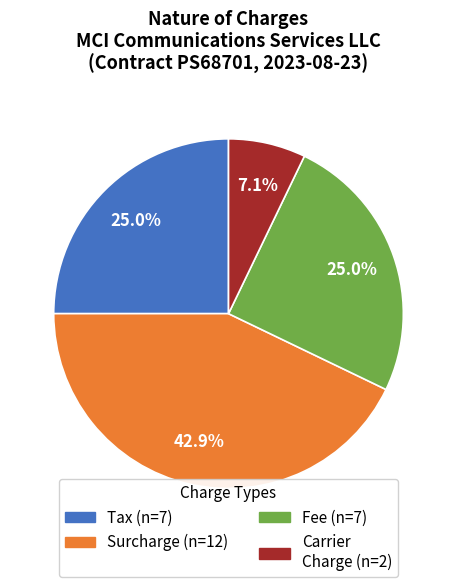

Is there any slice that represents more than half of the pie?

No